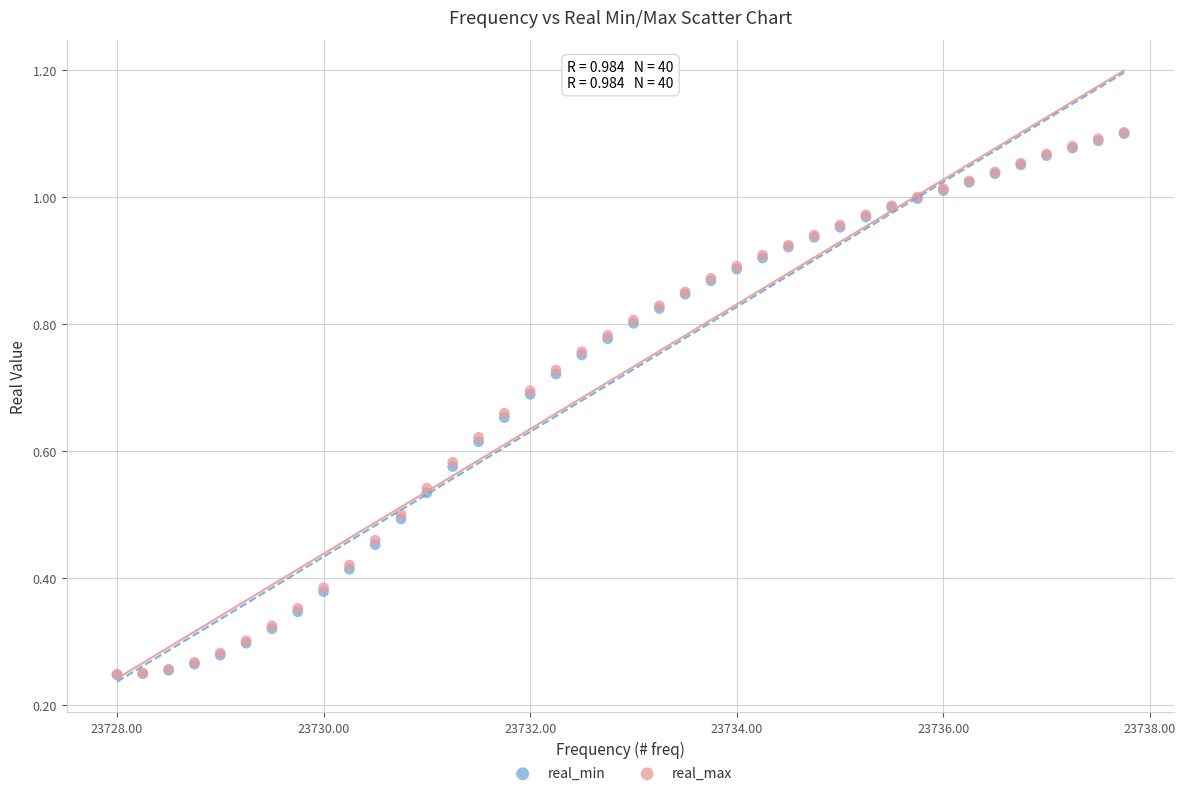

What are all the series names shown in the legend?

real_min, real_max